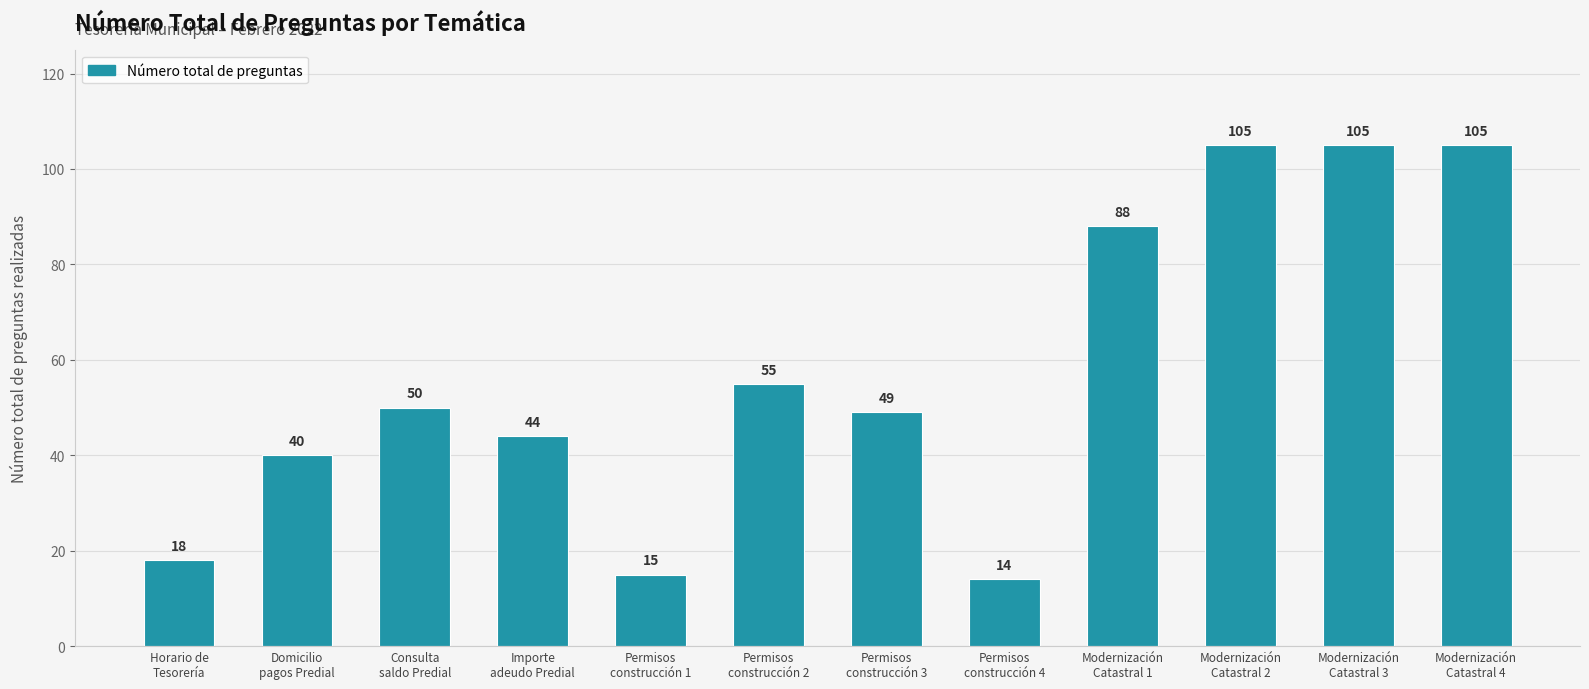

Which label corresponds to the smallest value in the chart?

Permisos
construcción 4